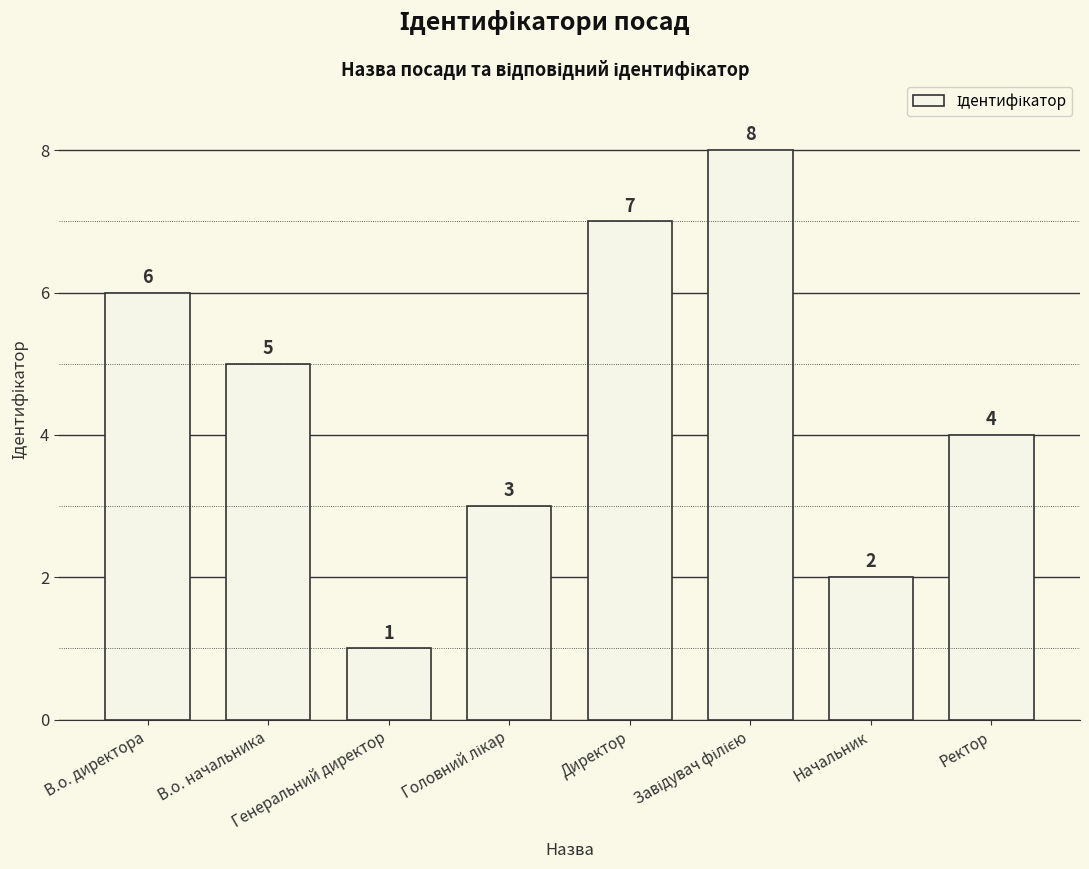

How many values are between 3 and 7?

5